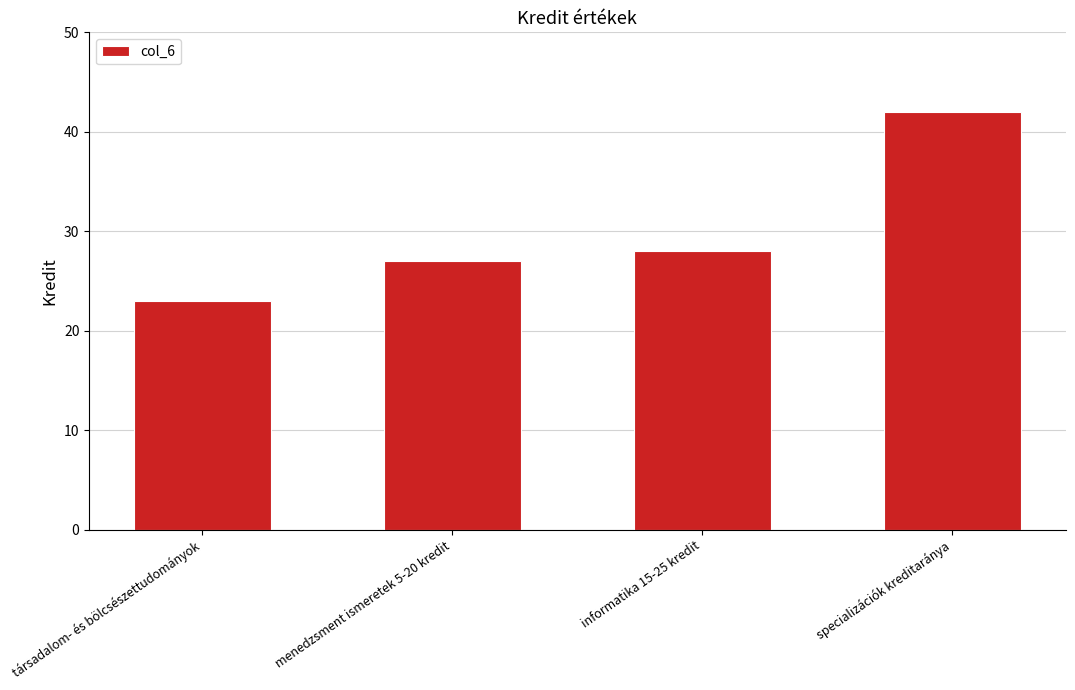

Is it true that the value at informatika 15-25 kredit is 28?

True